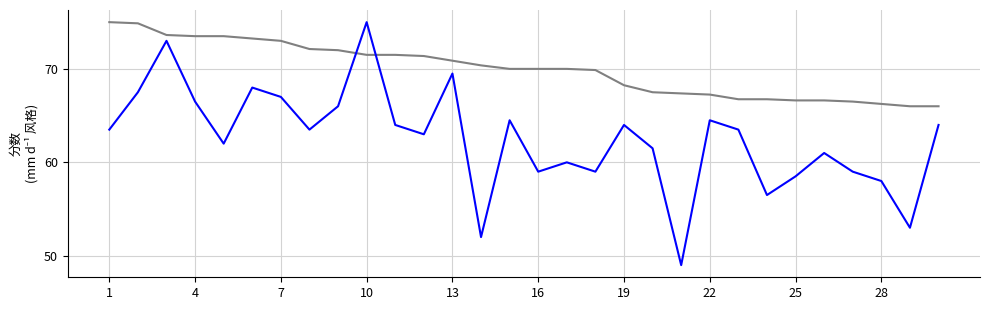

What is the minimum value shown in the chart?

49.0